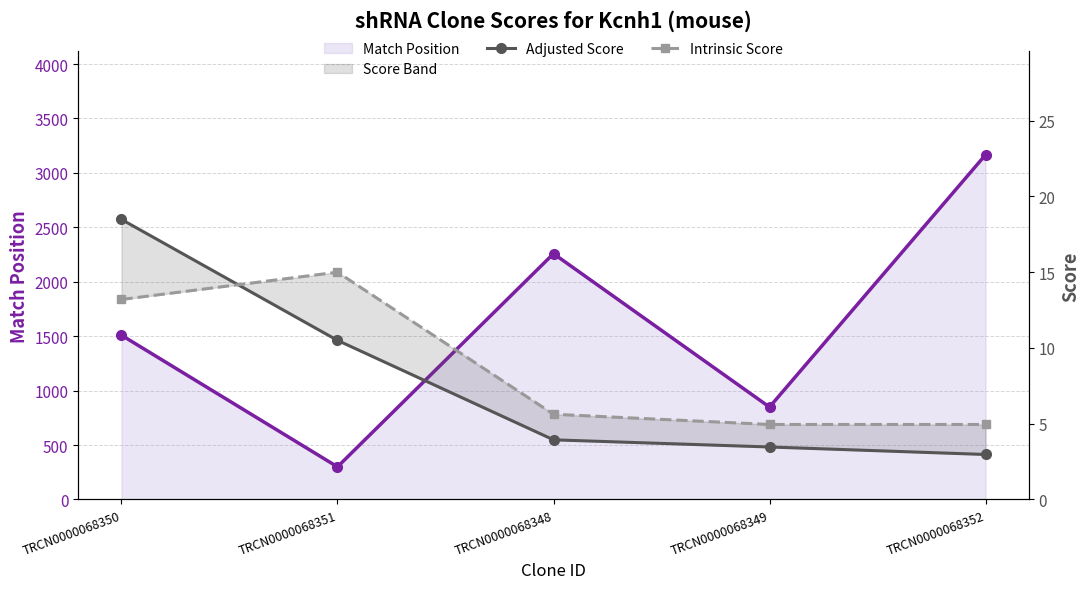

What is the difference between the maximum and minimum values in the Intrinsic Score series?

10.1